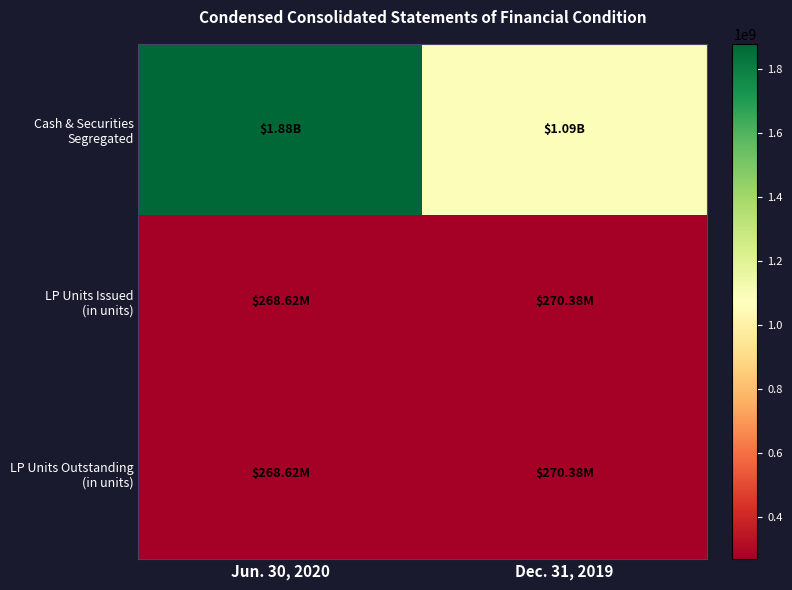

Which category has the highest value across all series?

Jun. 30, 2020